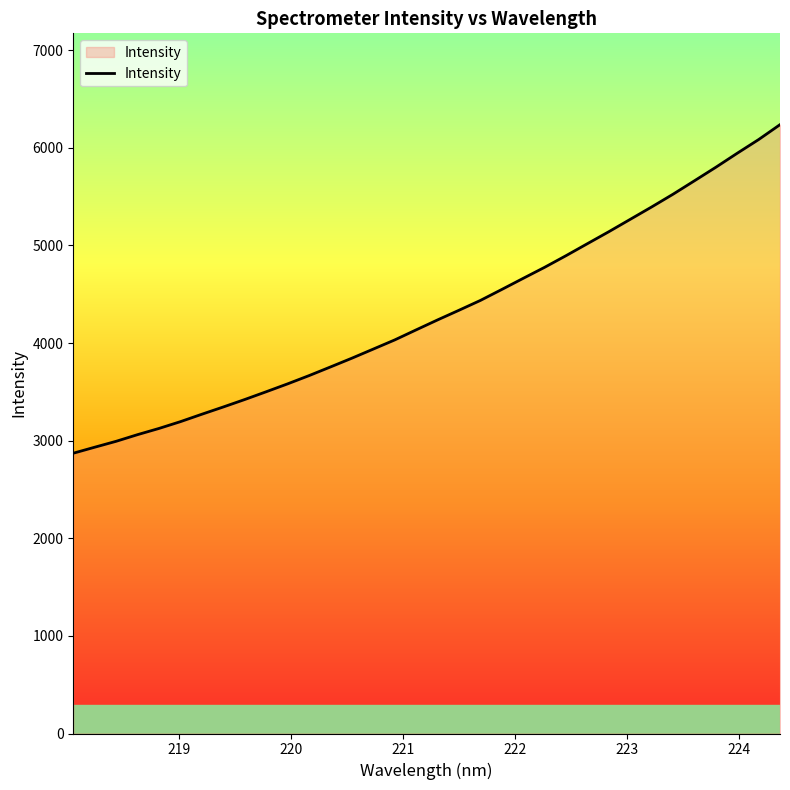

What is the smallest value displayed?

2871.5